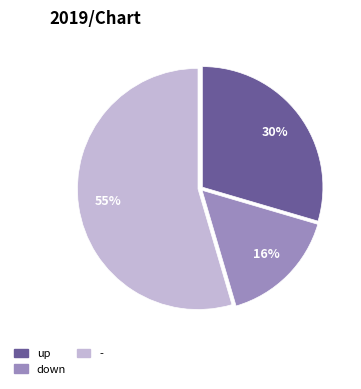

How many segments does this pie chart have?

3